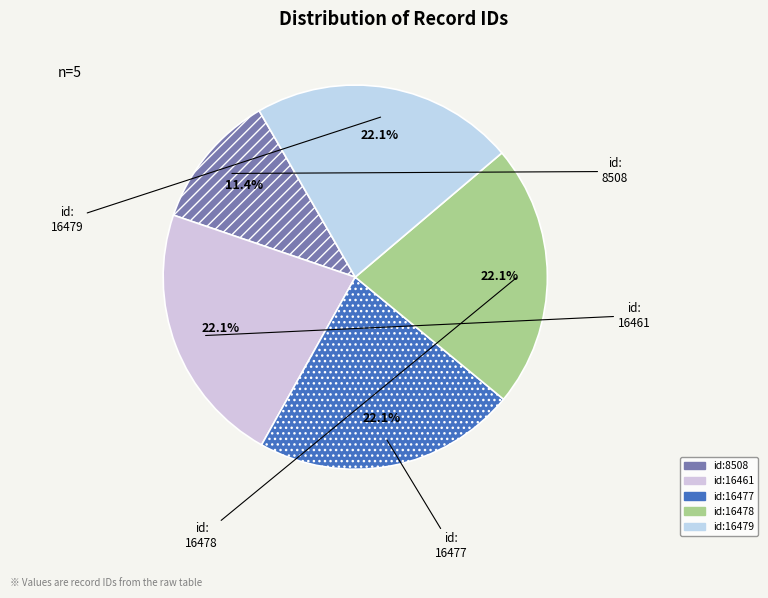

Count the number of slices in the pie.

5